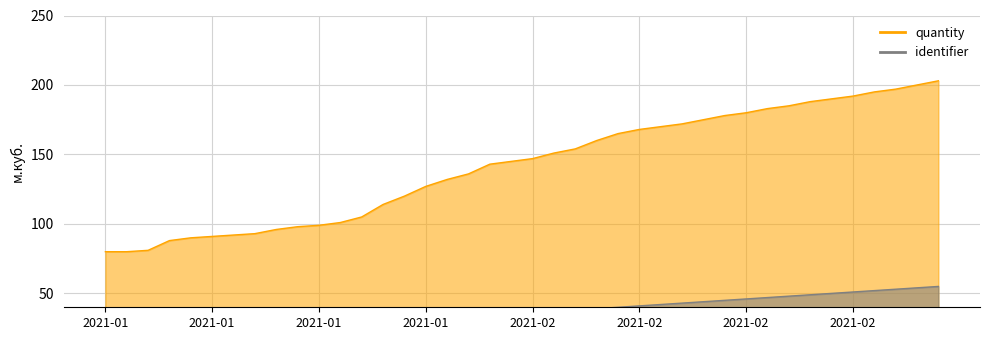

What is the value of the quantity point at the 25th from the left?

165